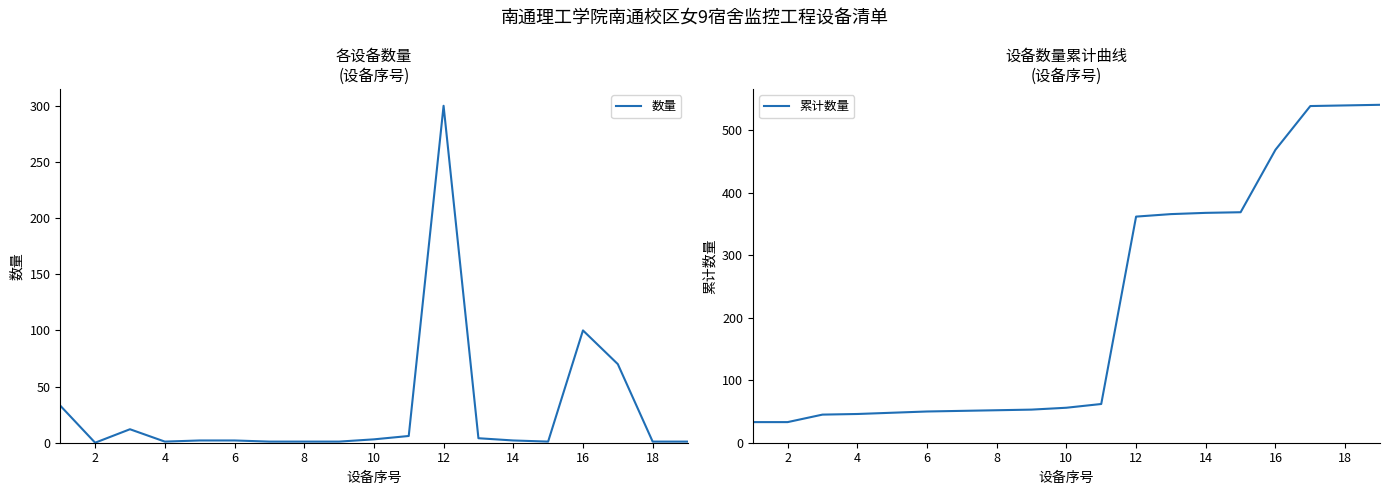

What is the lowest value of the 累计数量 series?

33